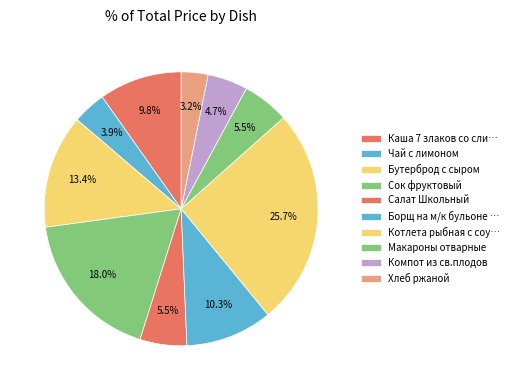

Which has a higher value, Макароны отварные or Сок фруктовый?

Сок фруктовый